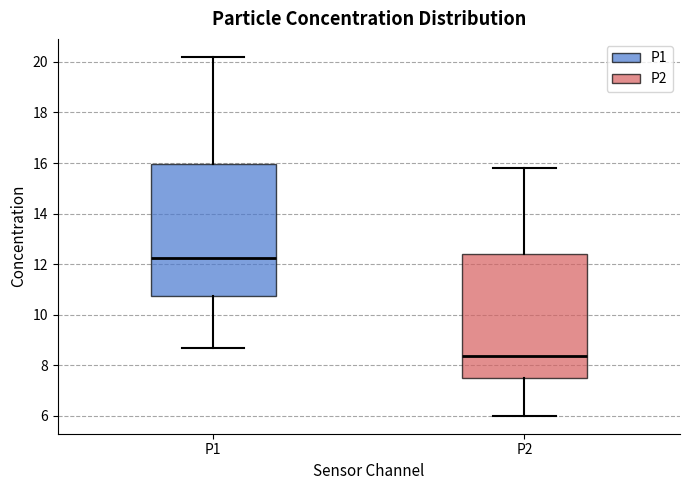

Reading left to right, read every box against the y-axis: the position of its median line, the range the box covers, and the ends of its whiskers. The values are not printed on the chart, so give them approximately, as read against the axis.

P1: median 12.2, box 10.8 to 16.0, whiskers 8.8 to 20.2
P2: median 8.4, box 7.4 to 12.4, whiskers 6.0 to 15.8